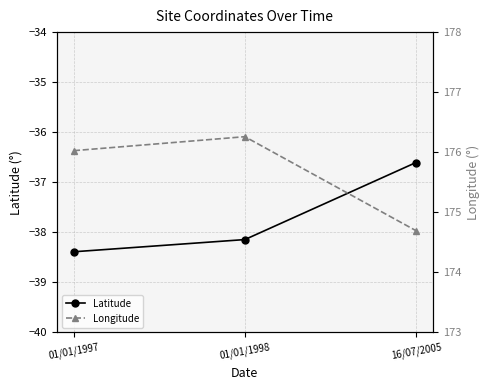

Is the value of Longitude at 16/07/2005 greater than the value of Latitude at 16/07/2005?

Yes